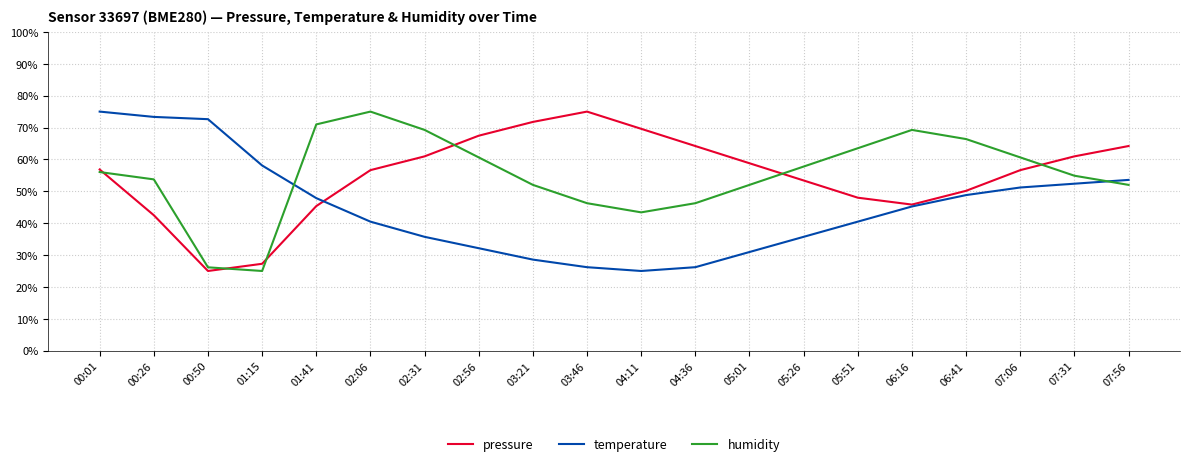

What is the sum of all temperature values?

899.5